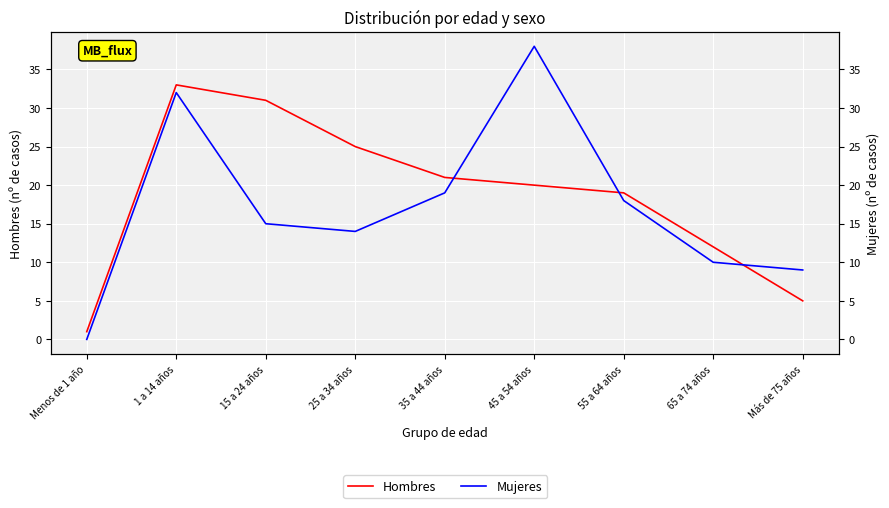

How many categories are shown in the chart?

9